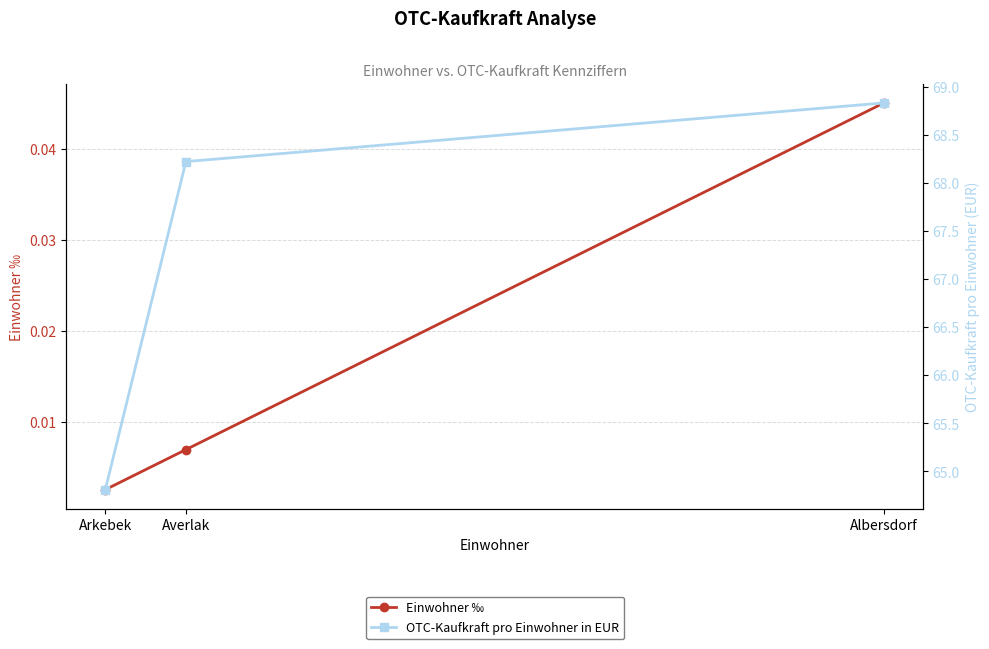

What is the difference between the OTC-Kaufkraft pro Einwohner in EUR values at Arkebek and Albersdorf?

4.0